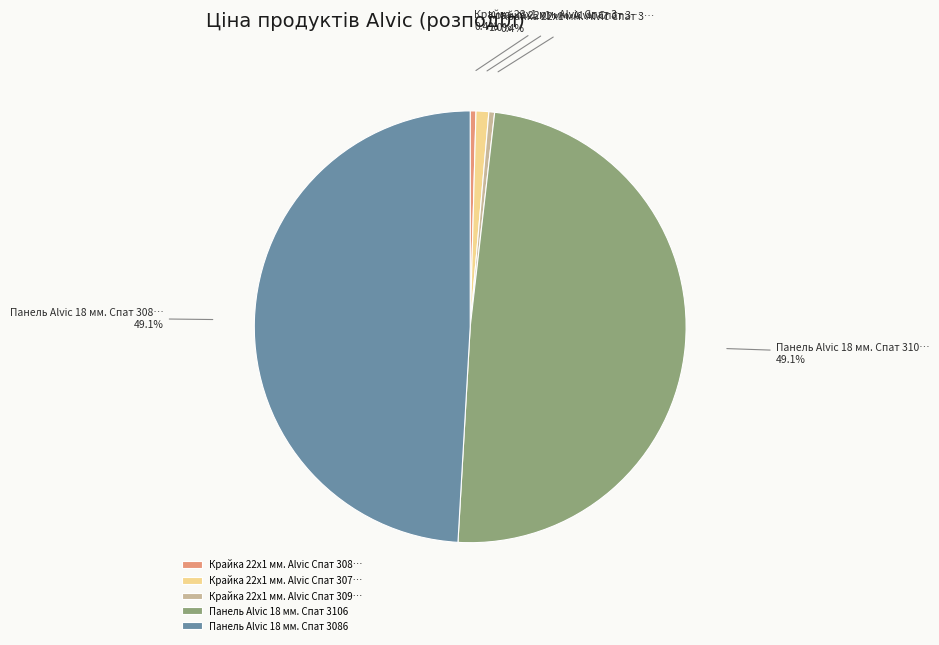

Is there a majority slice in this chart?

No